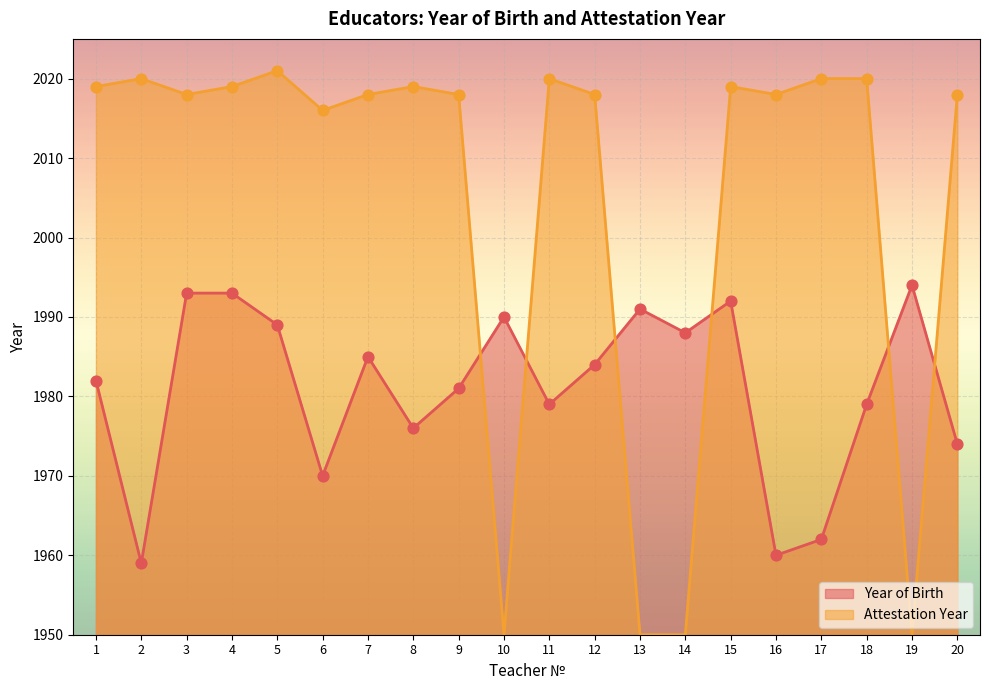

At which category is the sum across all series the highest?

4